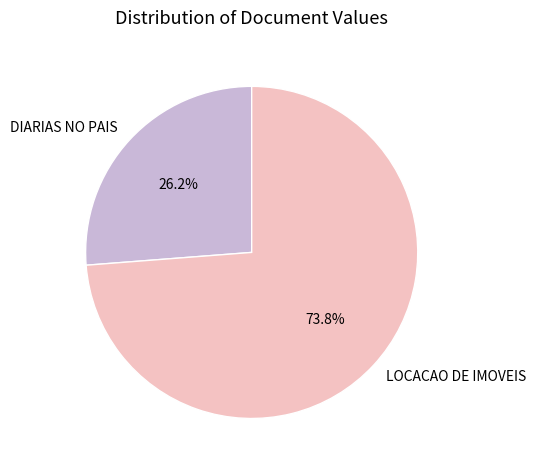

The LOCACAO DE IMOVEIS slice represents 74% of the pie. True or false?

True